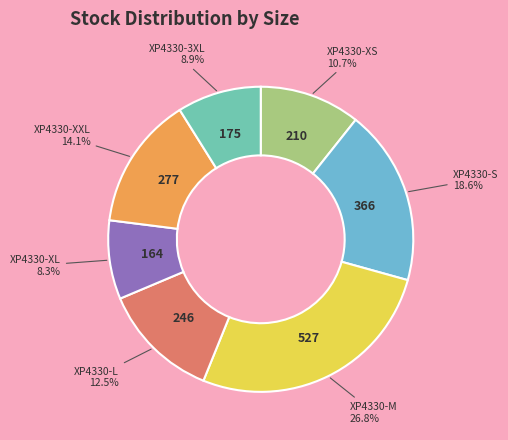

Is XP4330-L the majority of the pie?

No